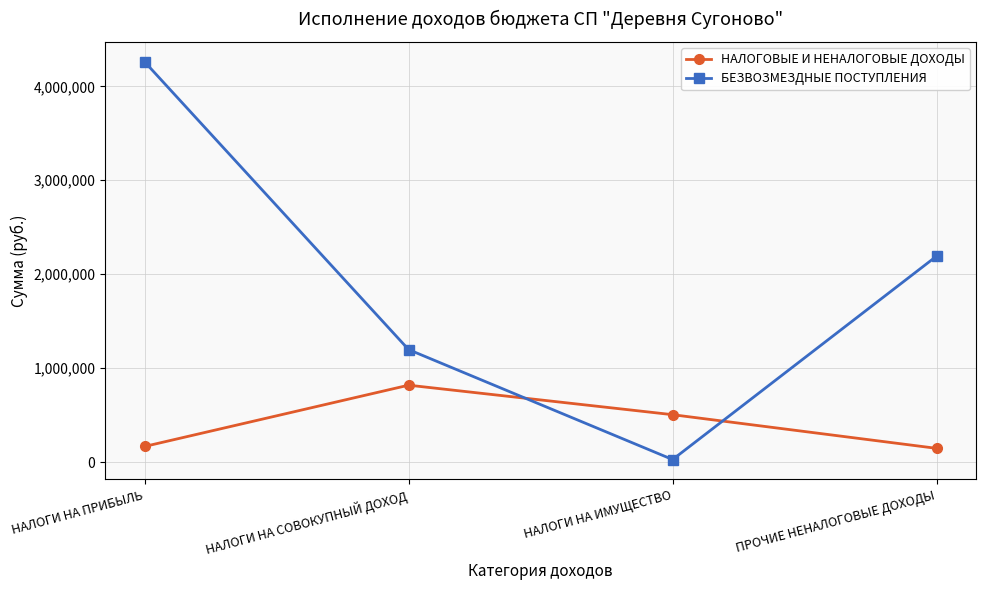

What are all the series names shown in the legend?

НАЛОГОВЫЕ И НЕНАЛОГОВЫЕ ДОХОДЫ, БЕЗВОЗМЕЗДНЫЕ ПОСТУПЛЕНИЯ